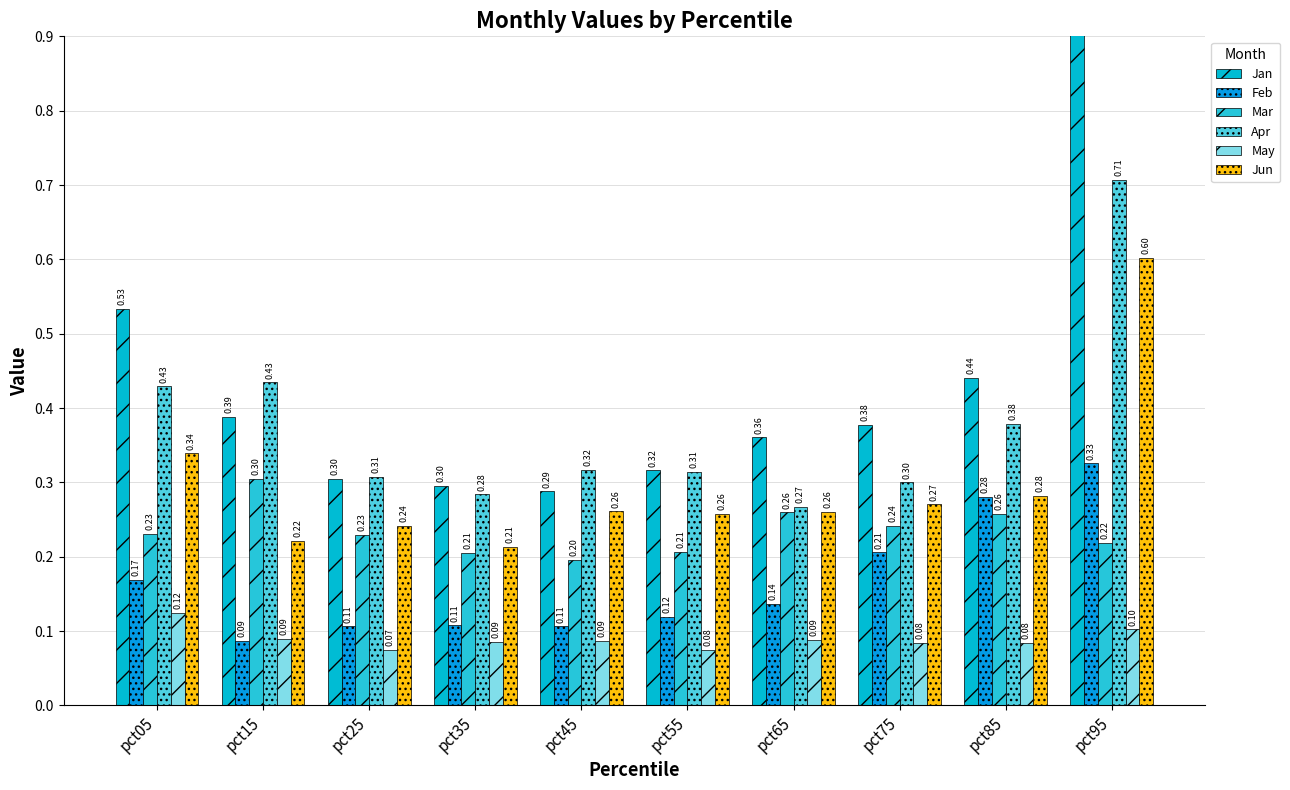

Rank the categories by Feb value from lowest to highest.

pct15, pct25, pct45, pct35, pct55, pct65, pct05, pct75, pct85, pct95